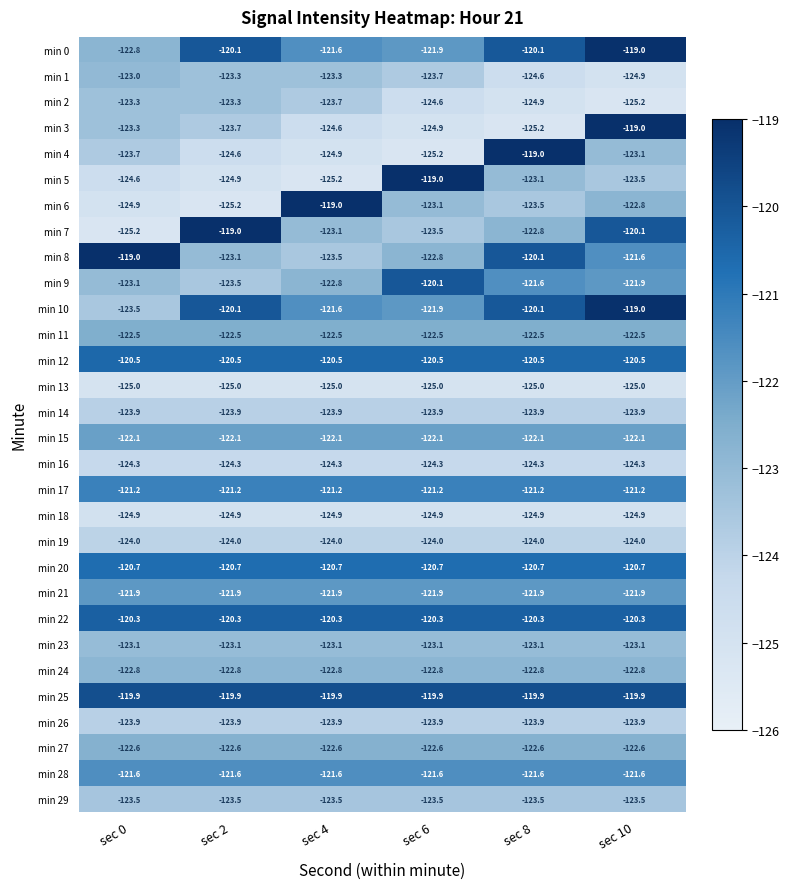

Is it true that min 25 equals -53.1 at sec 0?

False